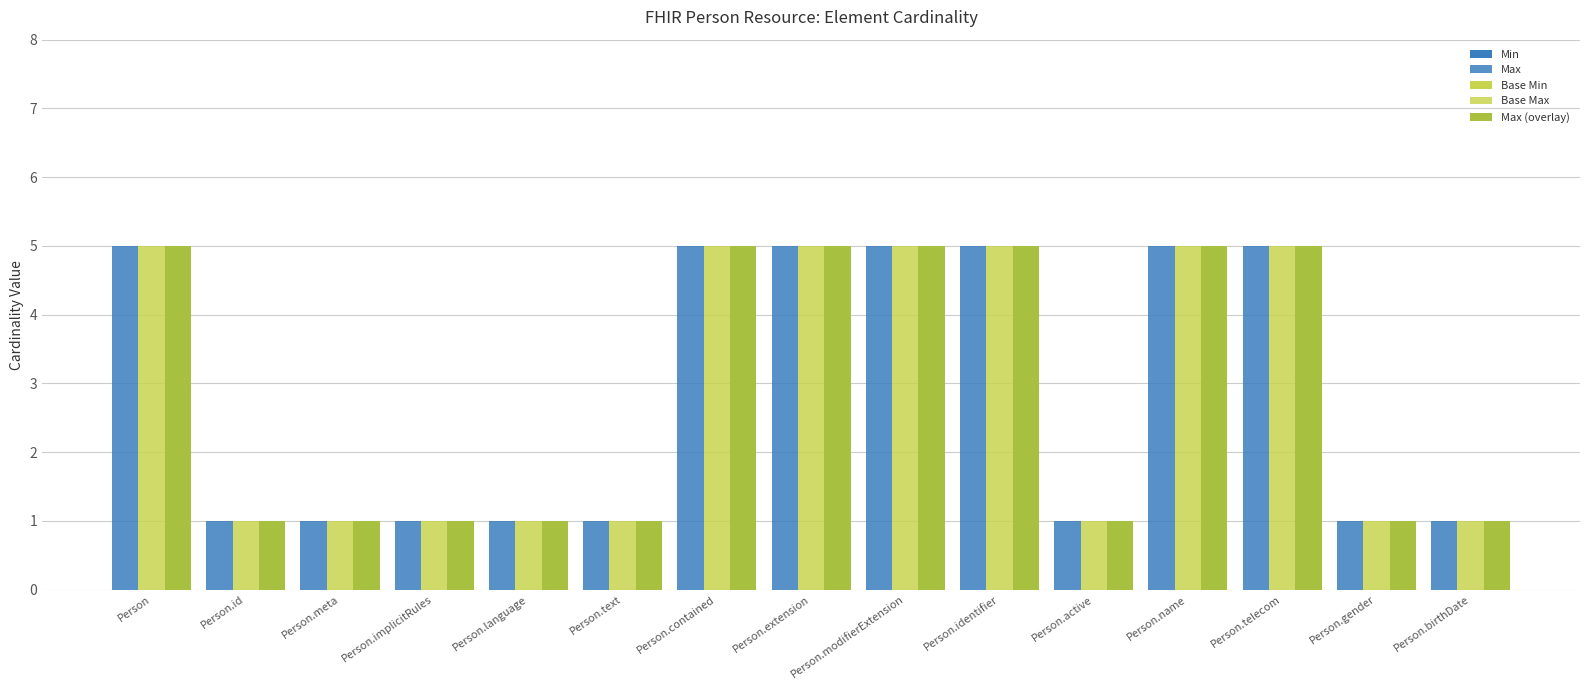

What is the label of the 15th bar from the left?

Person.birthDate